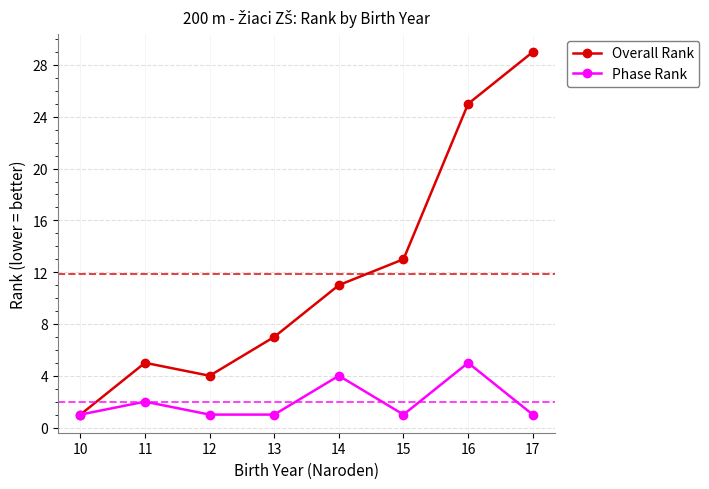

Rank the series by their maximum value, from lowest to highest.

Phase Rank, Overall Rank